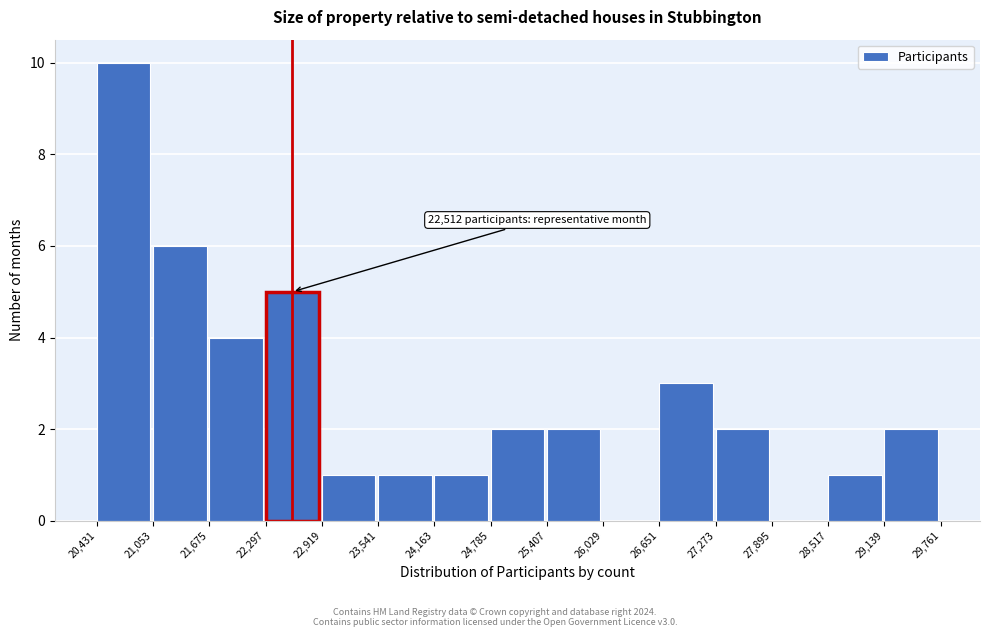

Which range on the x-axis has the tallest bar?

20,431 to 21,053